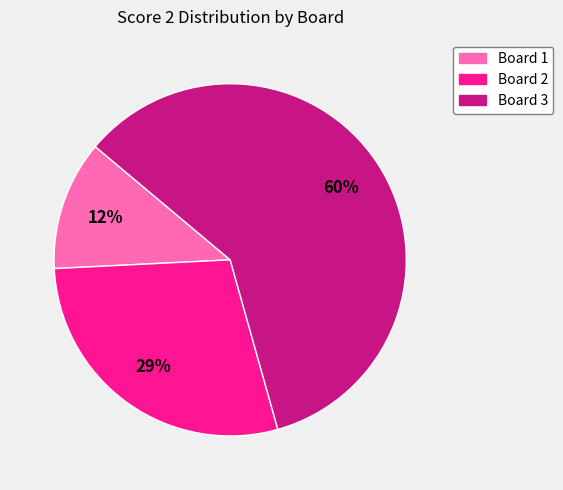

To the nearest percent, what is the average slice percentage?

33%